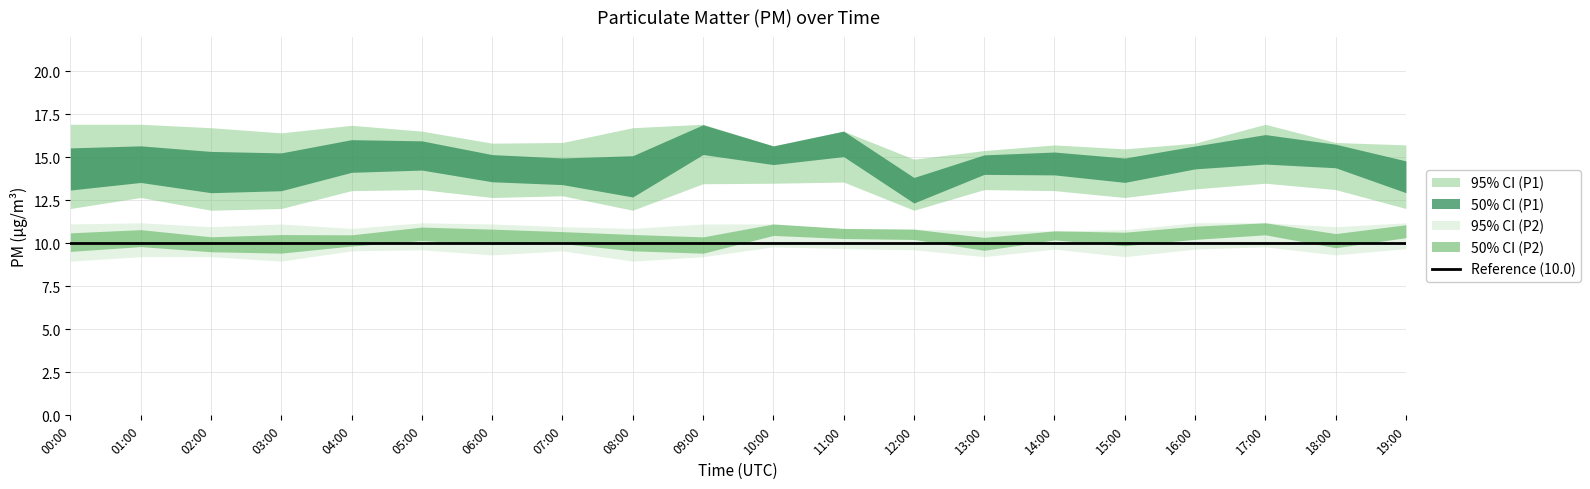

What is the total value across all series at 14:00?

74.8